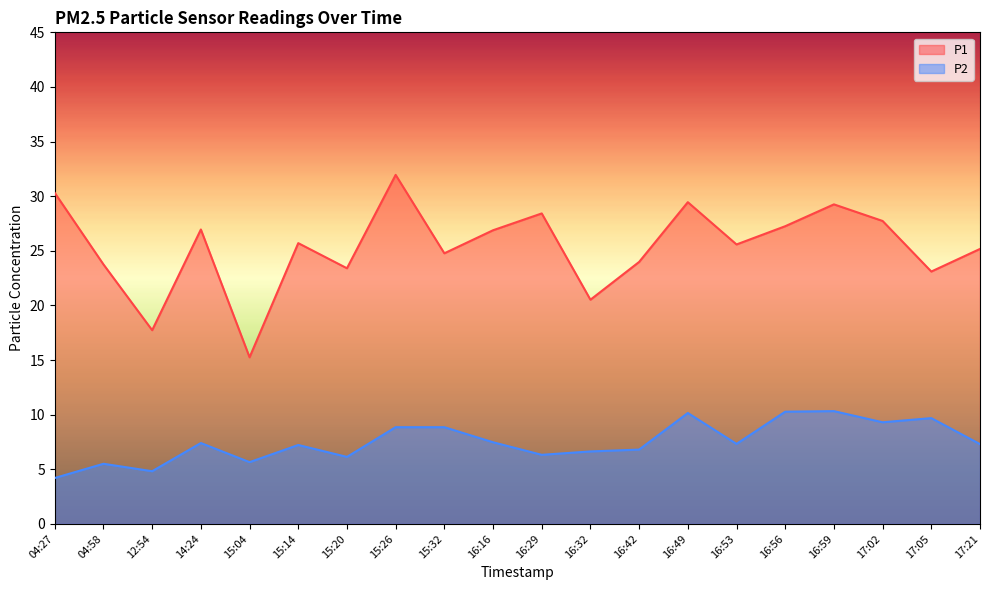

Which series has the largest total across all categories?

P1